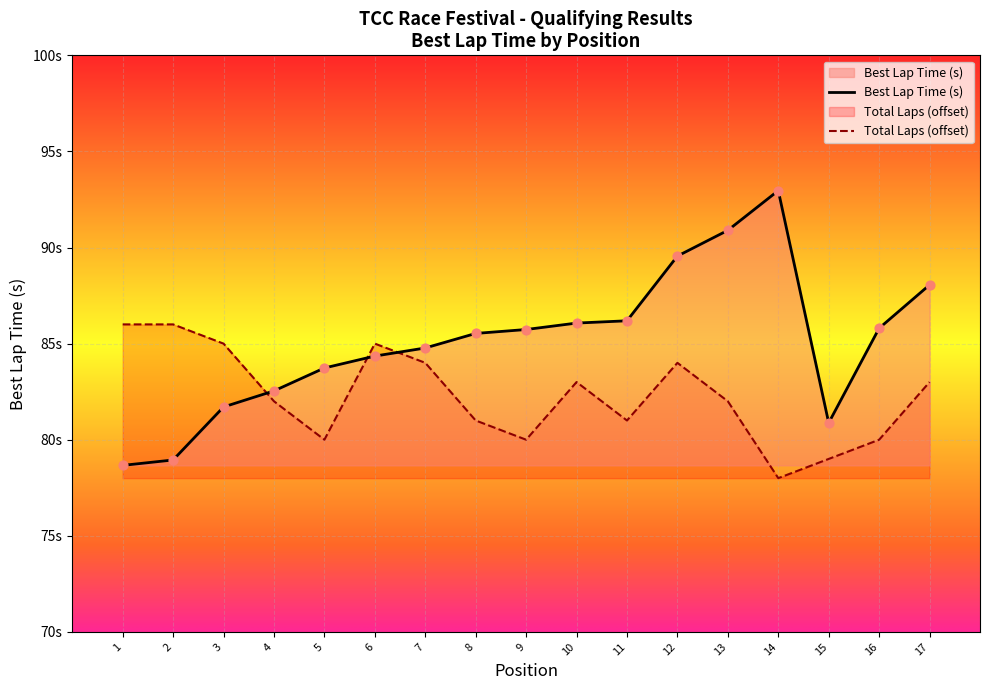

At how many categories does at least one series exceed 79?

17